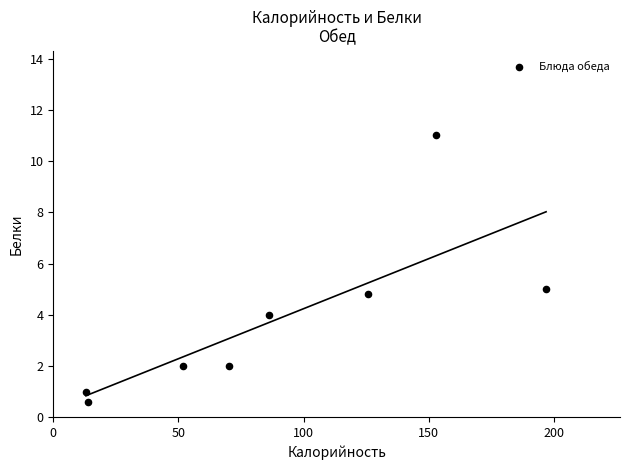

What is the average Y value?

3.8